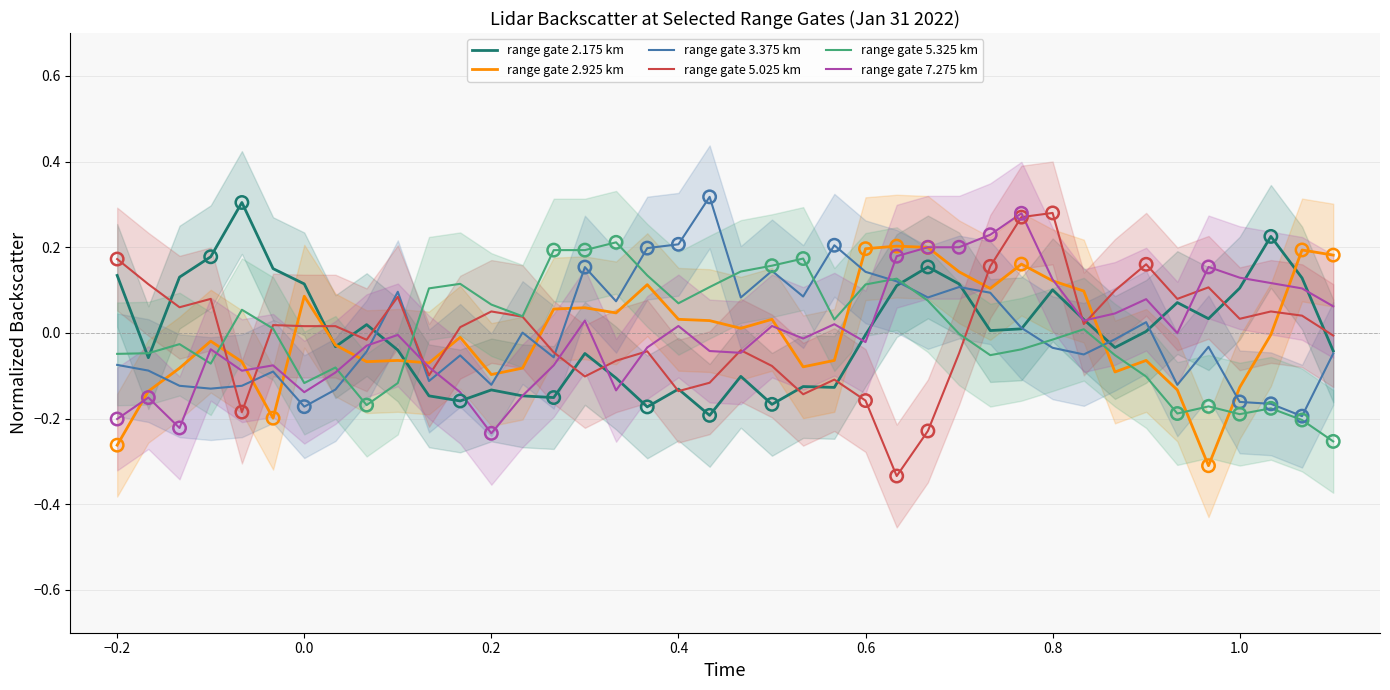

Which series contains the highest Y value?

range gate 3.375 km